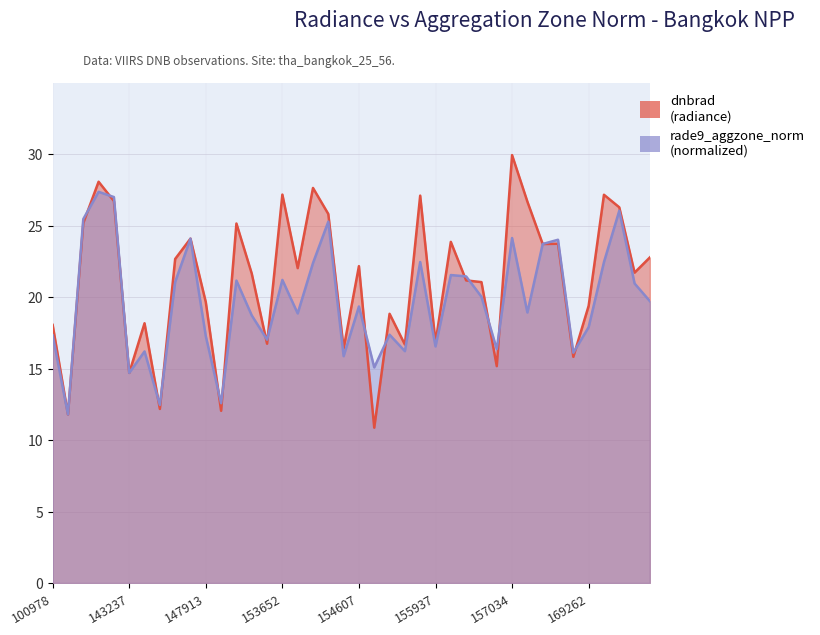

What is the highest value of the dnbrad series?

30.0